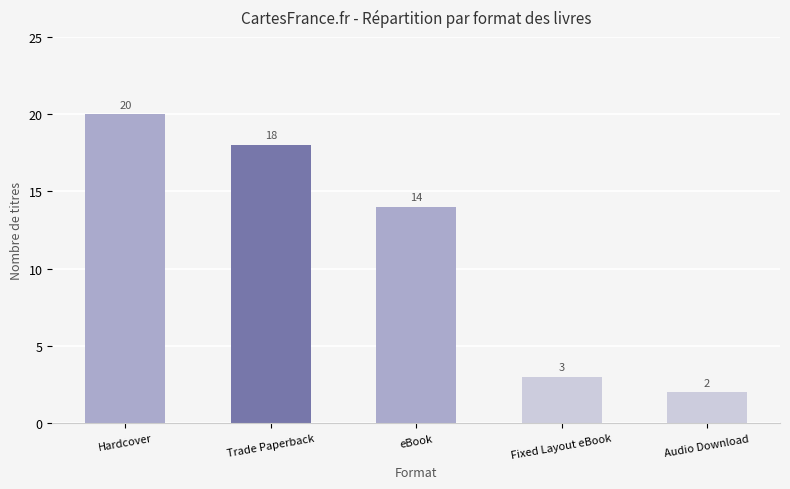

What is the change in value from Hardcover to Trade Paperback?

-2